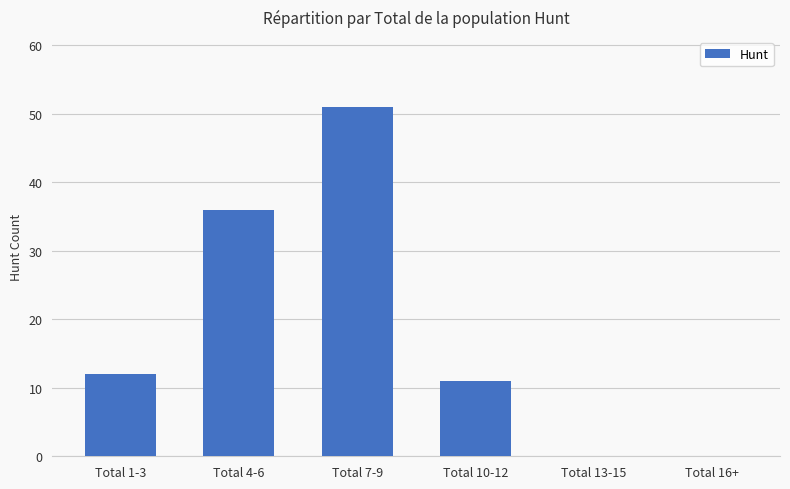

Reading left to right, transcribe all the data shown in this chart.

12	36	51	11	0	0